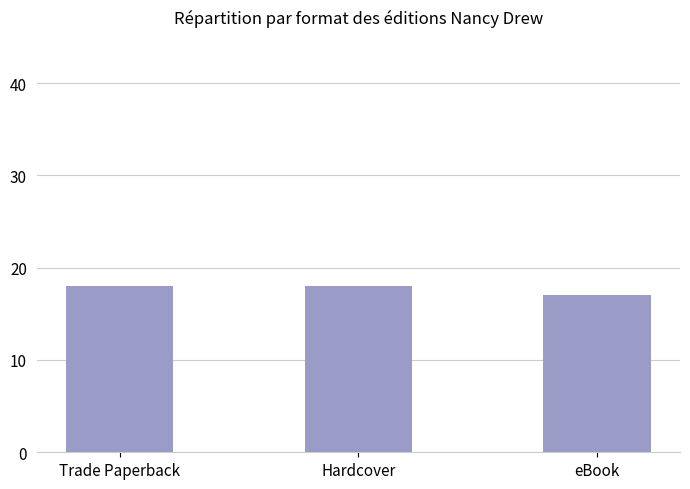

What is the maximum value shown in the chart?

18